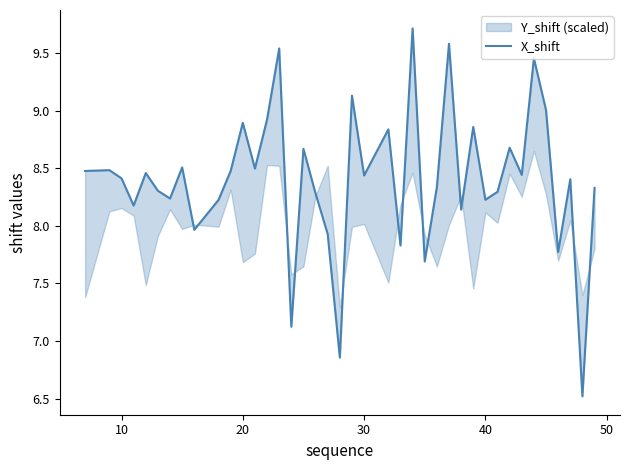

How many points are higher than both their immediate neighbors (excluding endpoints)?

14